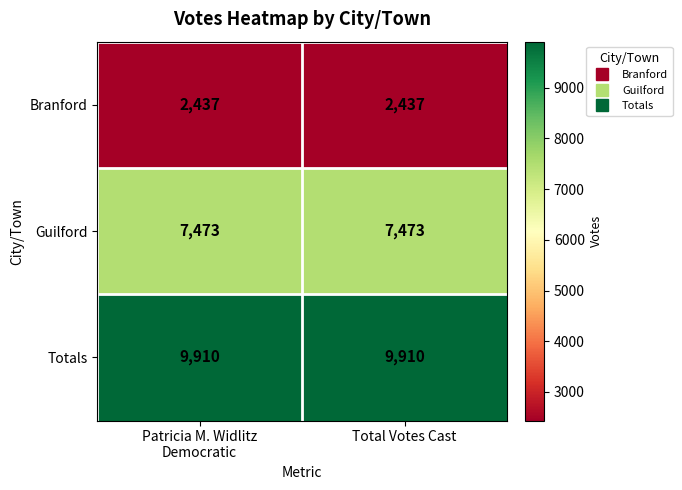

Which series has the largest total across all categories?

Totals